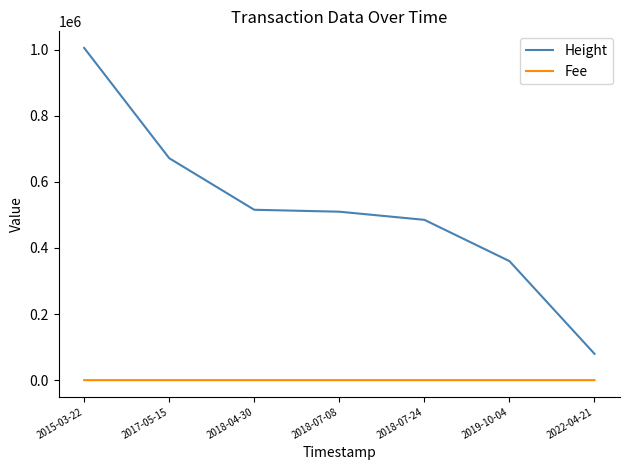

What is the greatest value displayed?

1005561.0